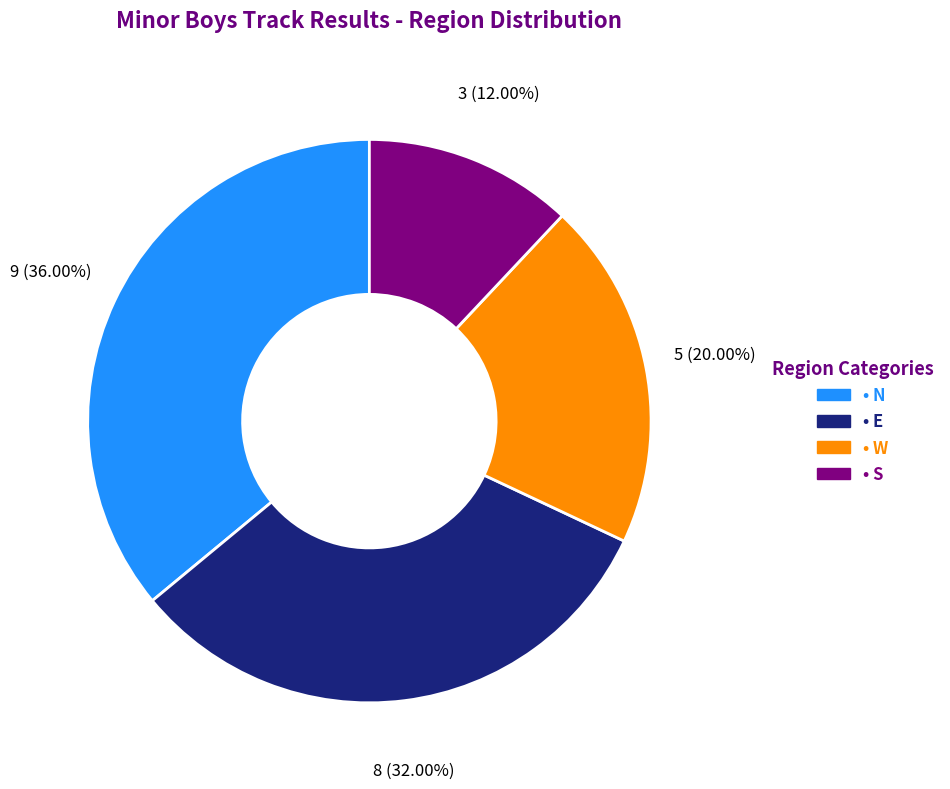

How many slices are in this pie chart?

4